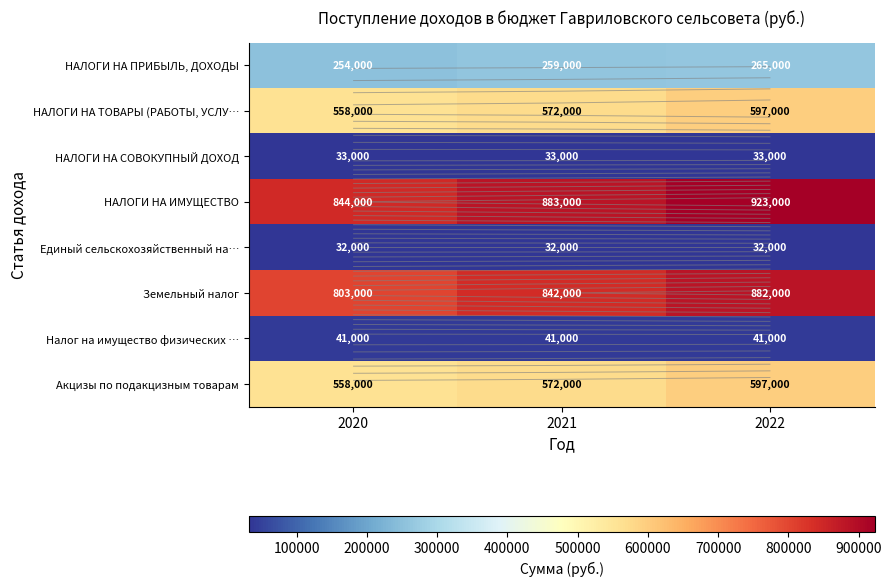

Where does the Земельный налог series first go above 842000?

2022